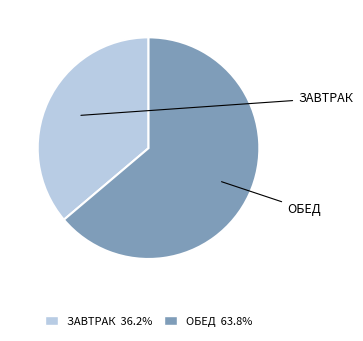

Is there a majority slice in this chart?

Yes